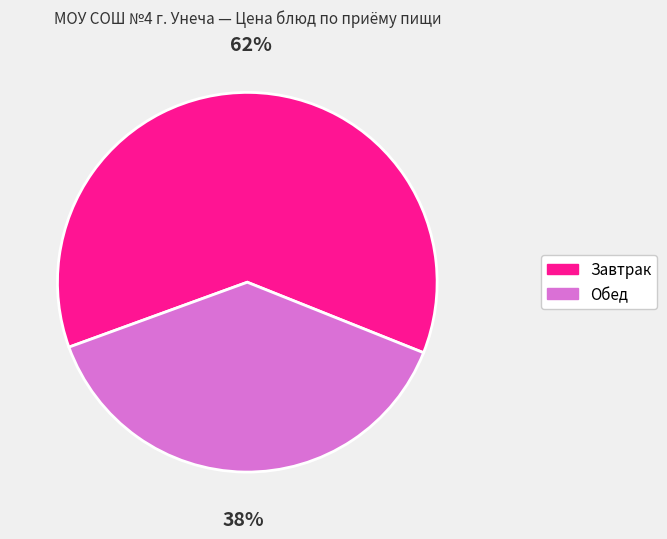

Is there any slice that represents more than half of the pie?

Yes